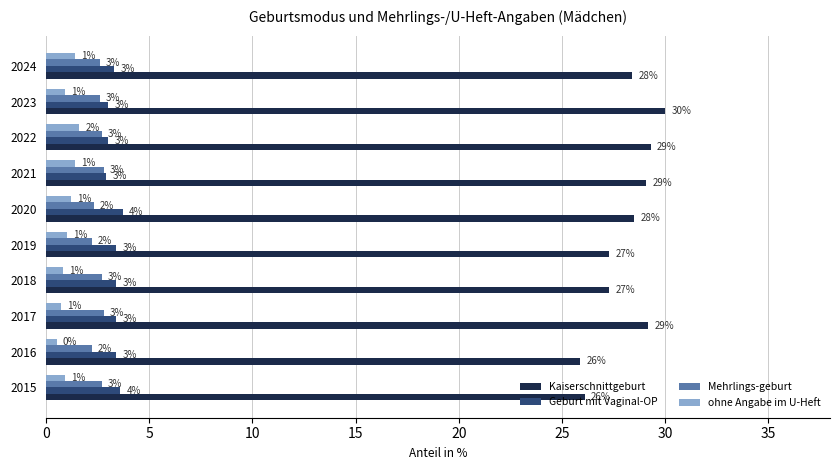

At how many categories does at least one series exceed 12?

10